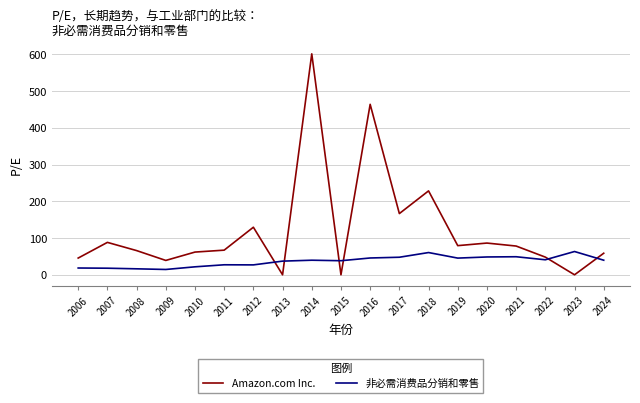

The 非必需消费品分销和零售 series shows 60.5 at 2018. True or false?

True